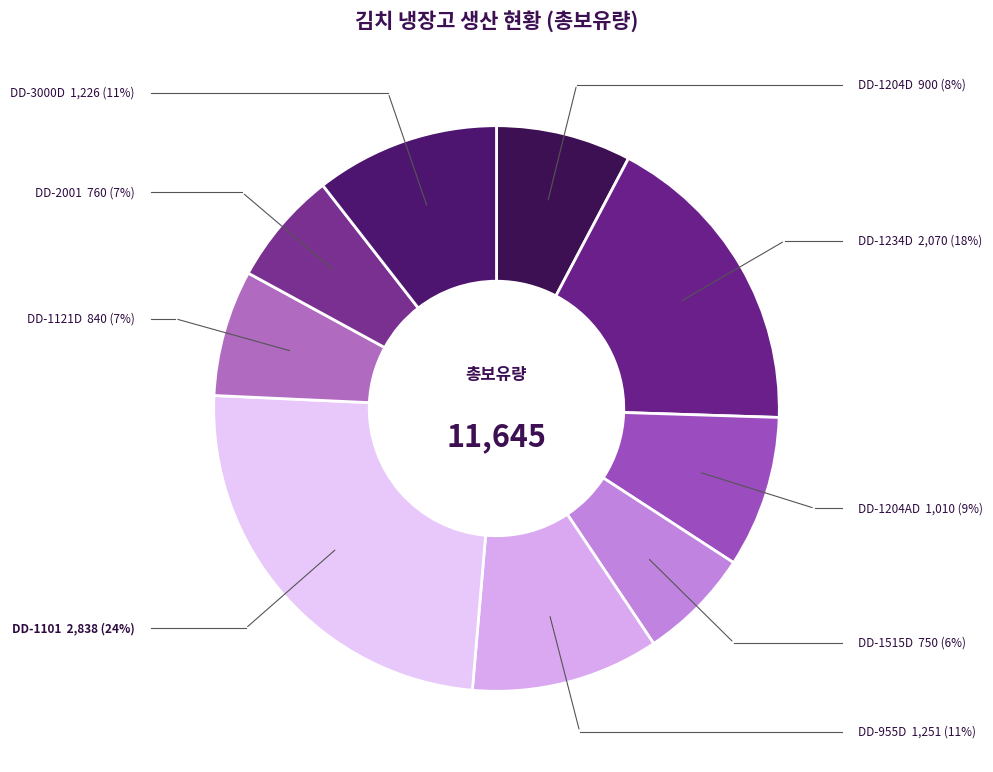

Is the sum of DD-1121D and DD-2001 greater than half?

No